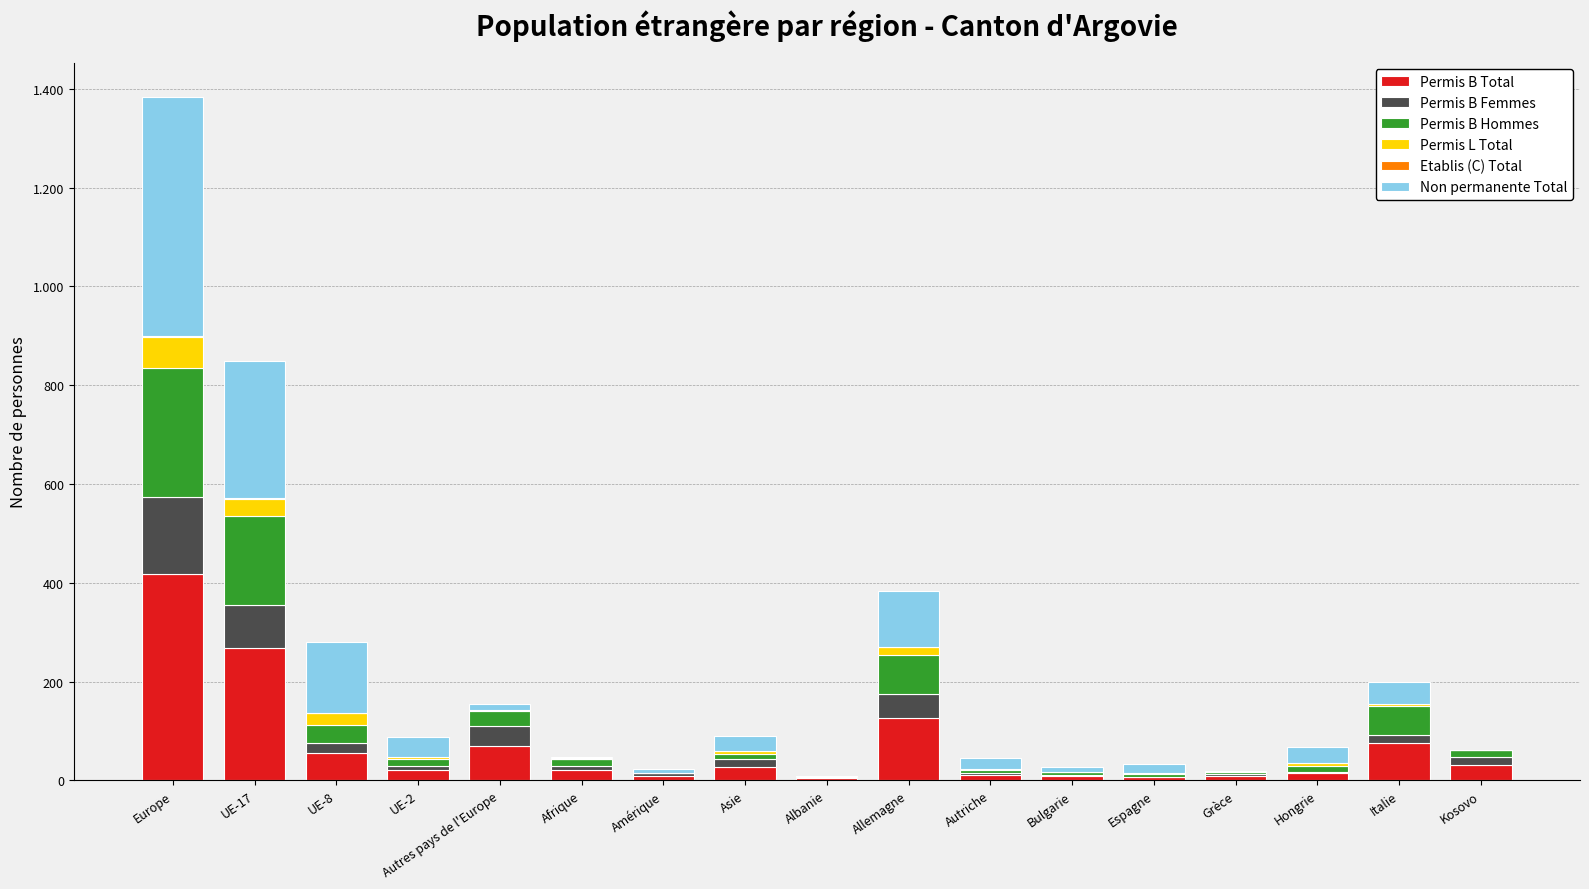

Are the bars horizontal?

No